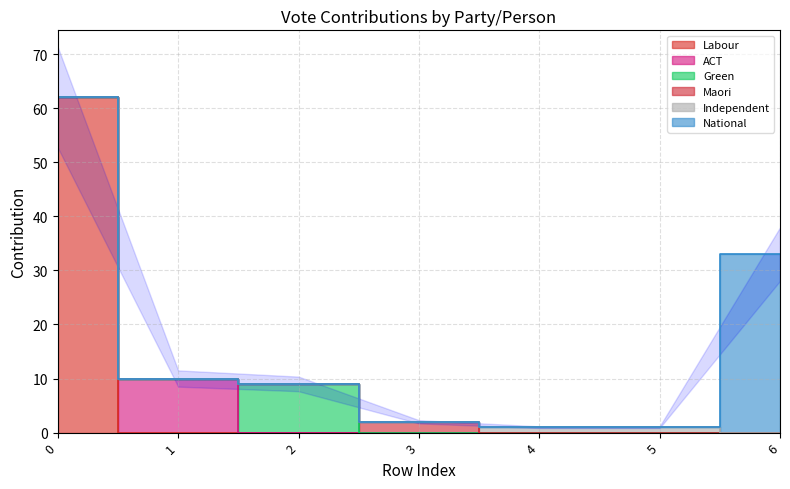

The value of Labour at 0 is 23. True or false?

False